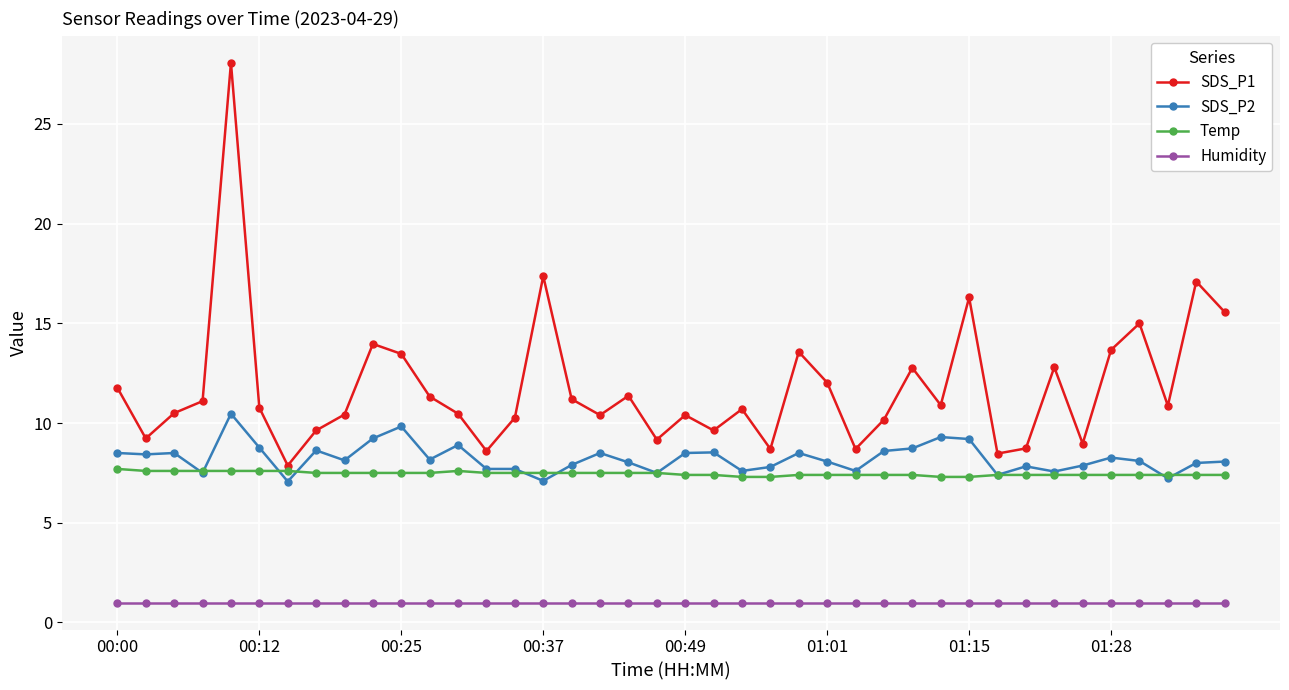

What is the minimum value shown in the chart?

1.0